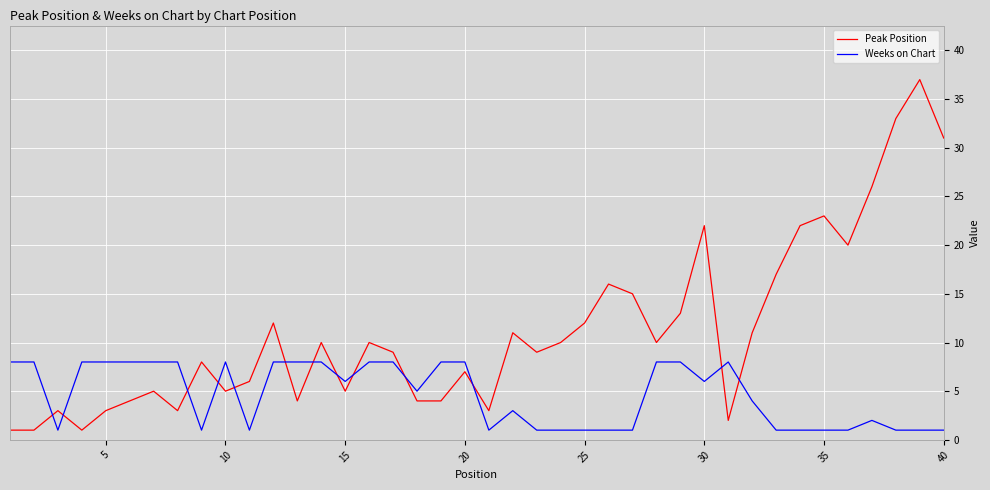

Rank the series by their maximum value, from lowest to highest.

Weeks on Chart, Peak Position